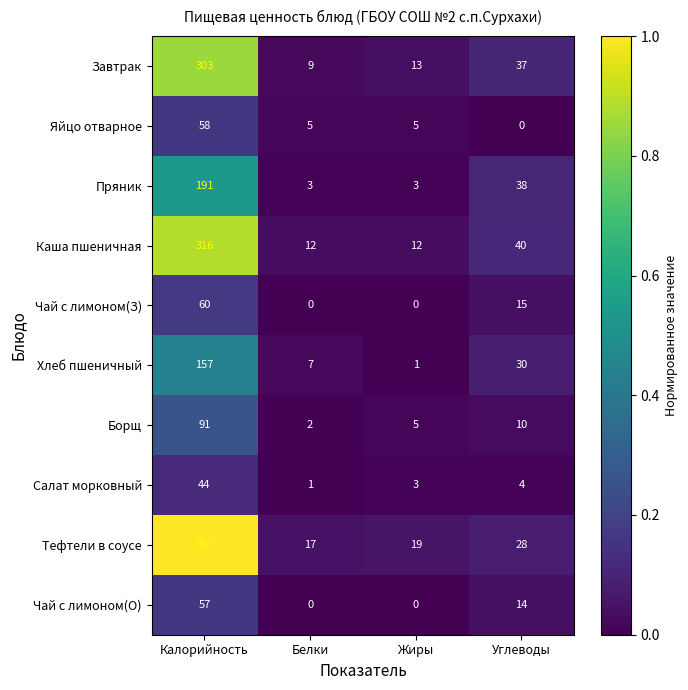

Rank the series by their maximum value, from lowest to highest.

Салат морковный, Чай с лимоном(О), Яйцо отварное, Чай с лимоном(З), Борщ, Хлеб пшеничный, Пряник, Завтрак, Каша пшеничная, Тефтели в соусе